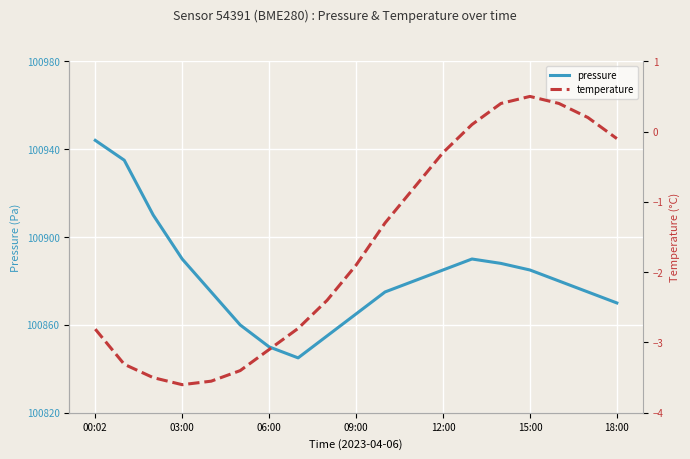

Which series has the widest spread of values?

pressure